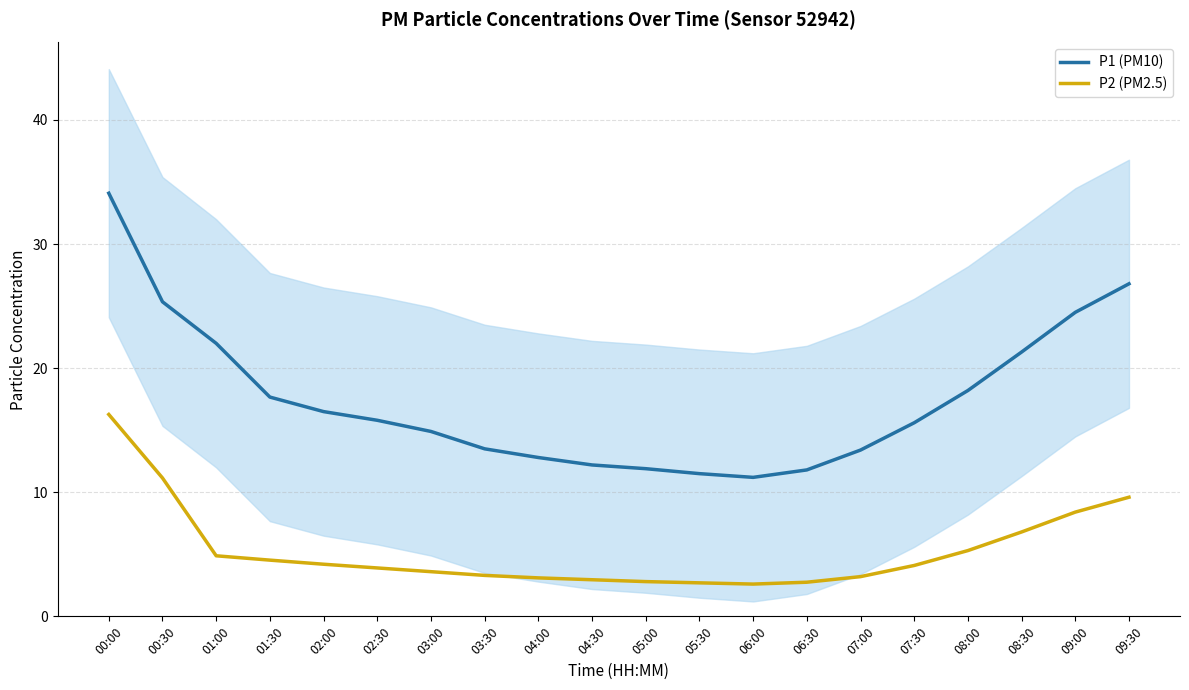

What is the label of the 13th point from the left?

06:00